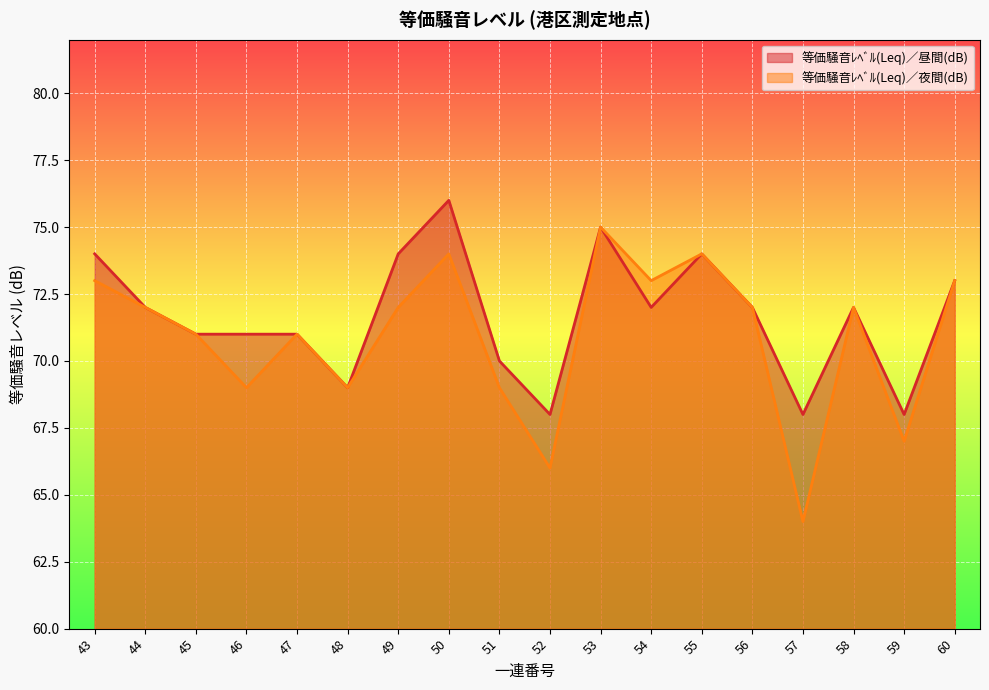

The 等価騒音ﾚﾍﾞﾙ(Leq)／夜間(dB) series shows 104 at 53. True or false?

False